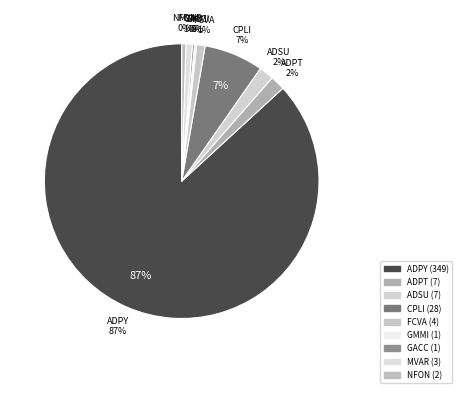

How many segments does this pie chart have?

9